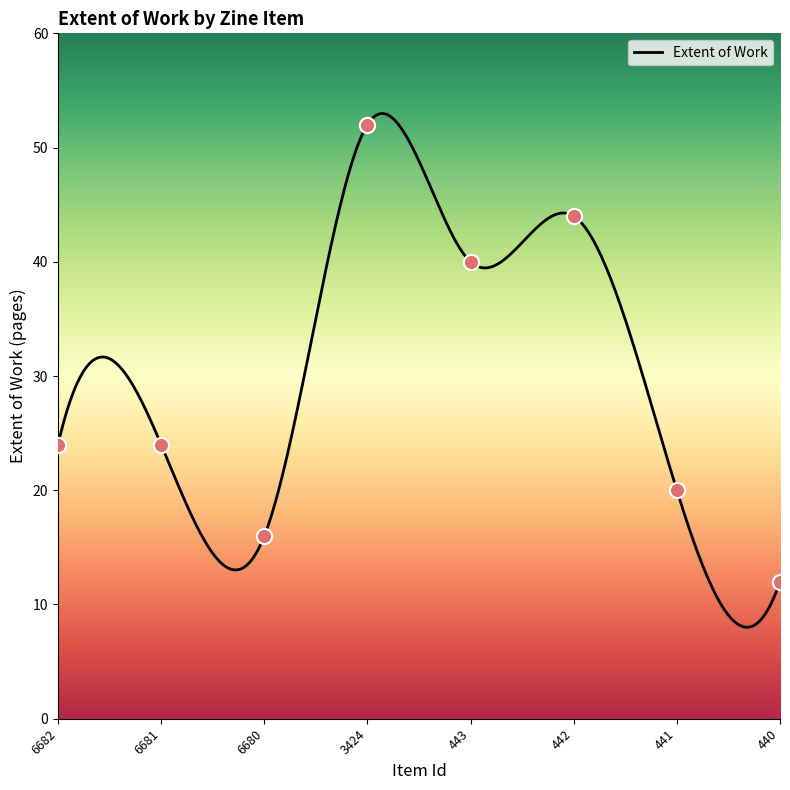

Between 442 and 6680, which is larger?

442